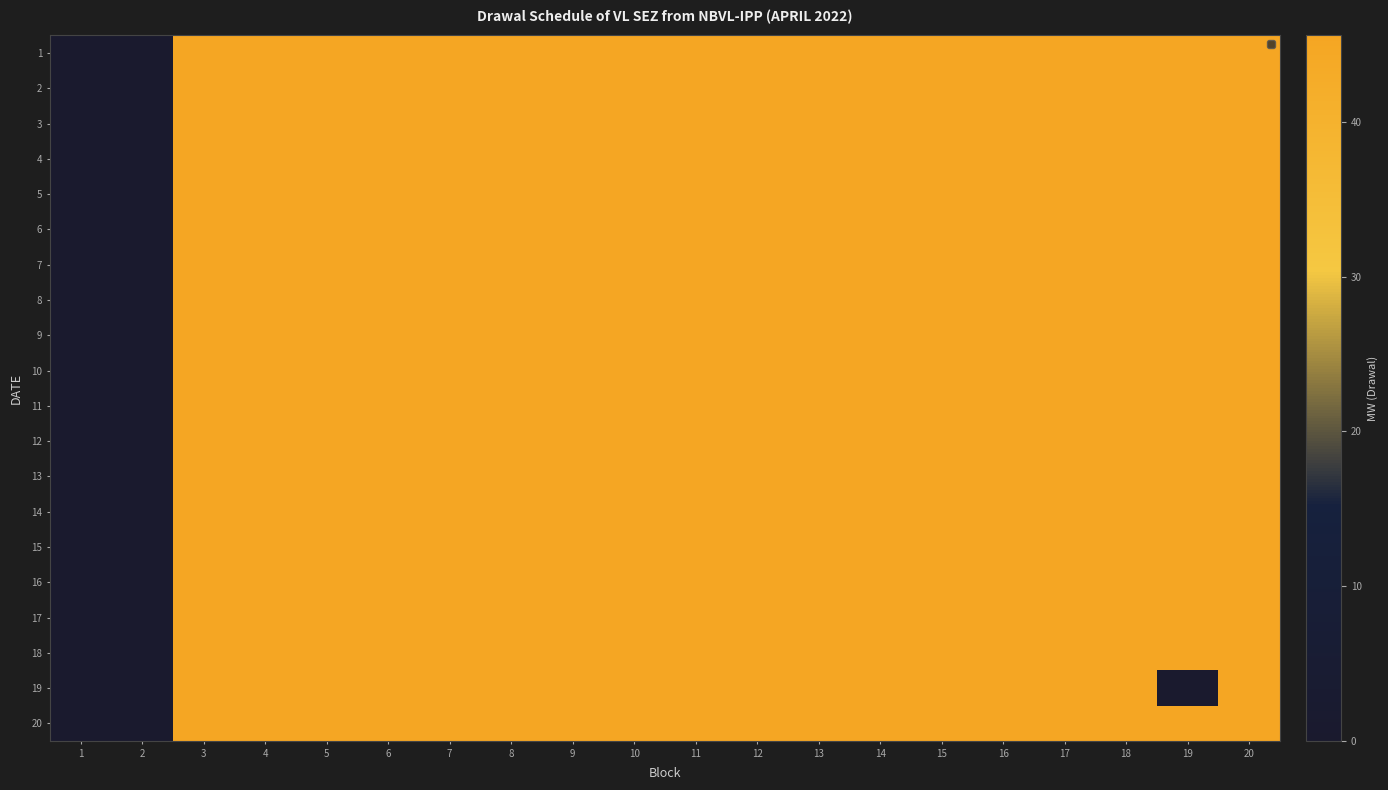

Rank the series at 18 from lowest to highest value.

1, 2, 3, 4, 5, 6, 7, 8, 9, 10, 11, 12, 13, 14, 15, 16, 17, 18, 19, 20